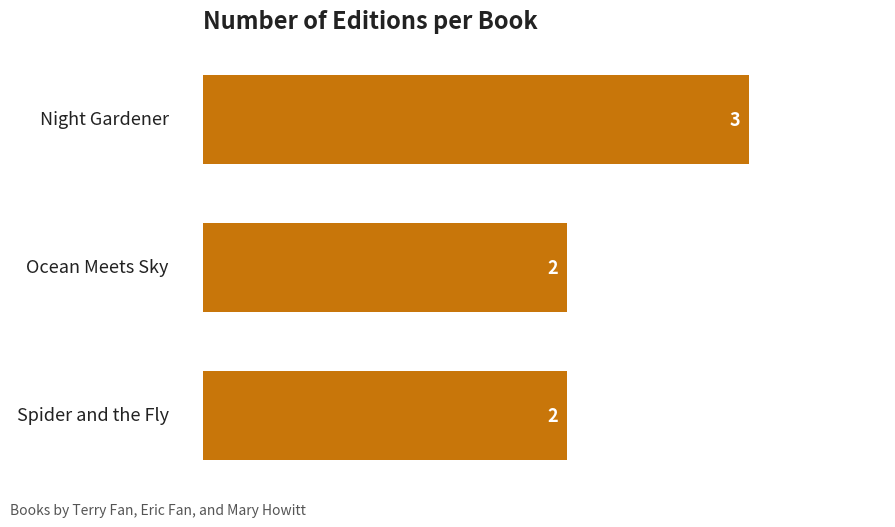

How many bars are there in total?

3